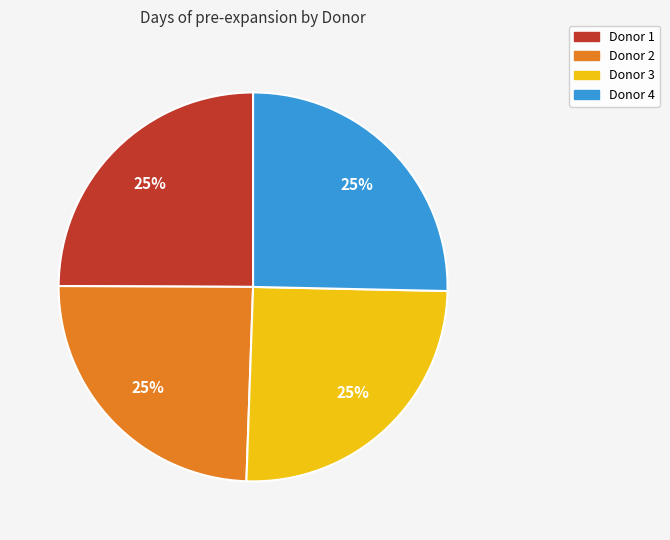

To the nearest percent, what percentage of the pie is Donor 4?

25%